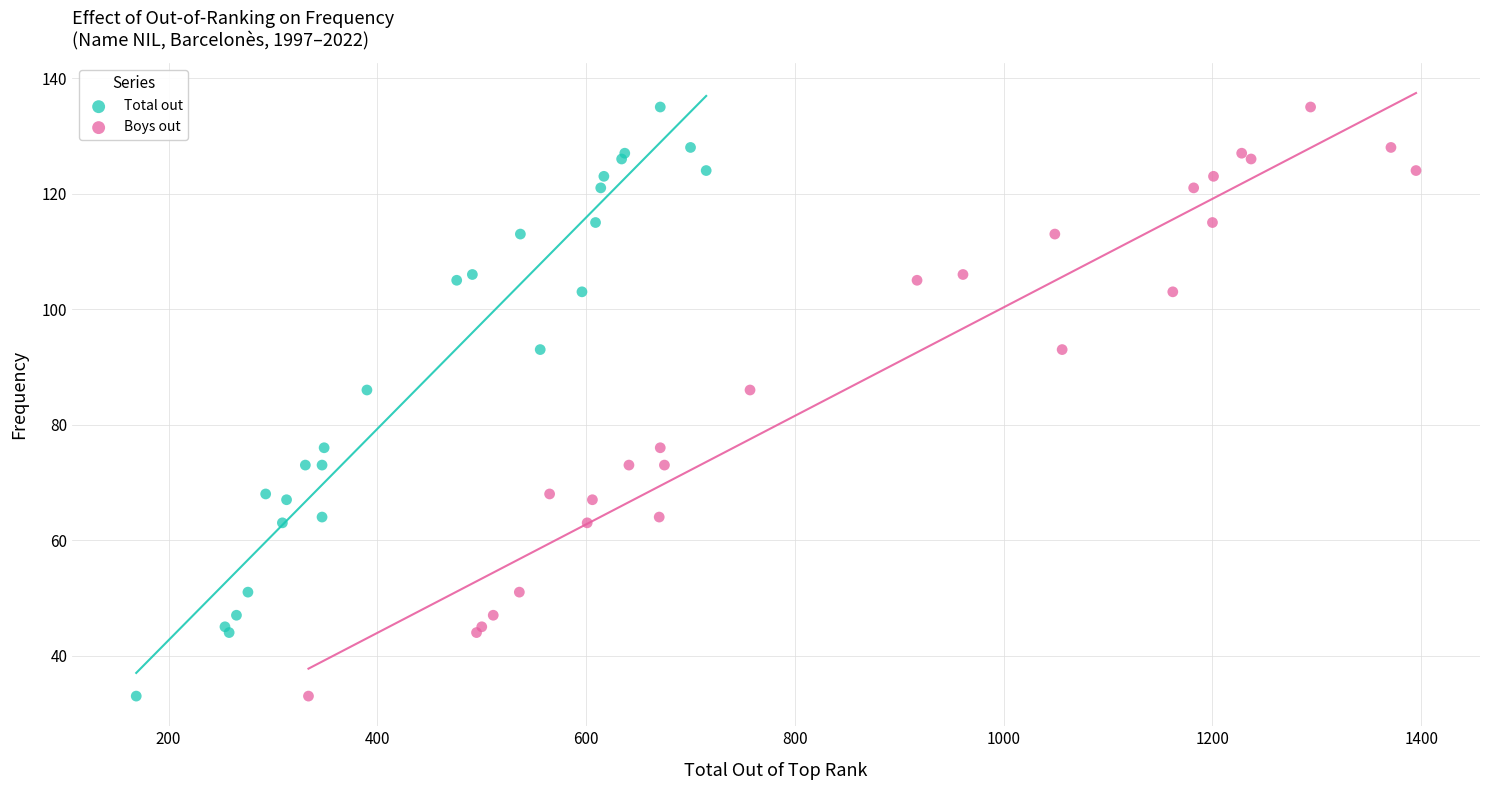

What are all the series names shown in the legend?

Total out, Boys out